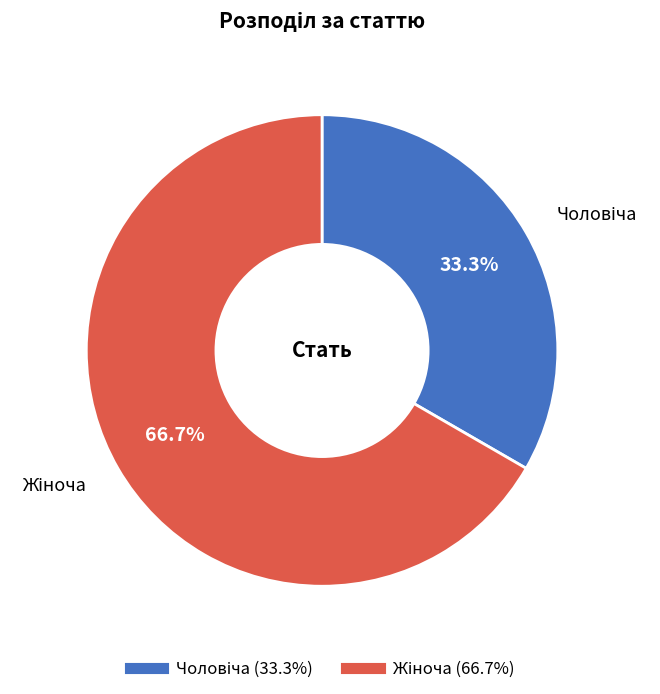

Is there any slice that represents more than half of the pie?

Yes